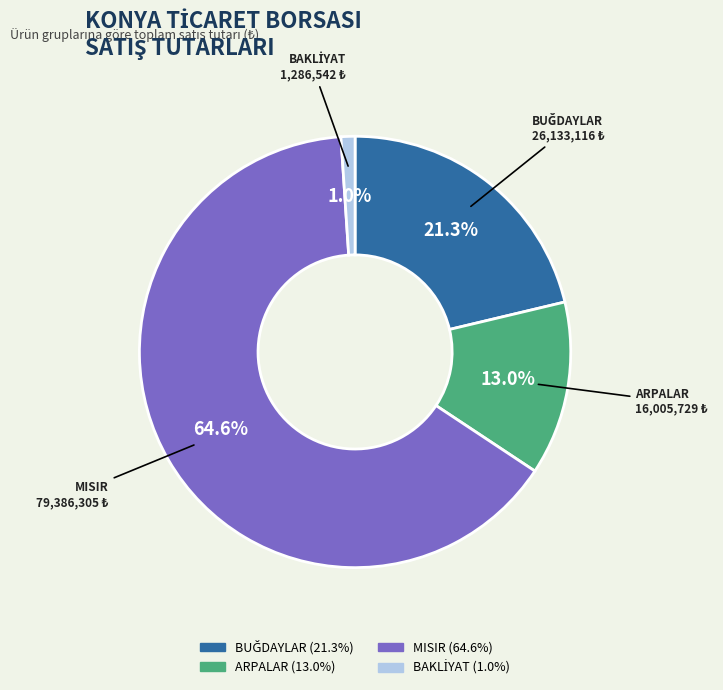

Is it true that ARPALAR is 3% of the pie?

False